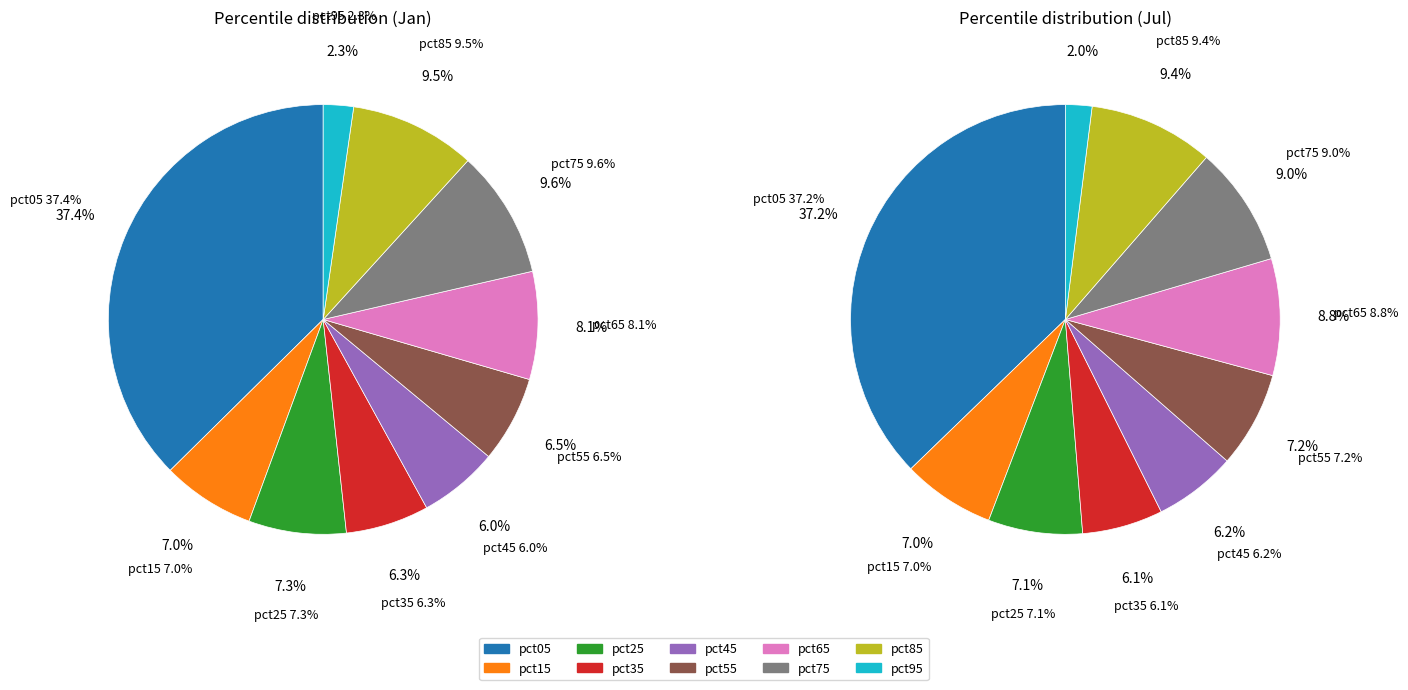

To the nearest percent, what is the average slice percentage?

10%